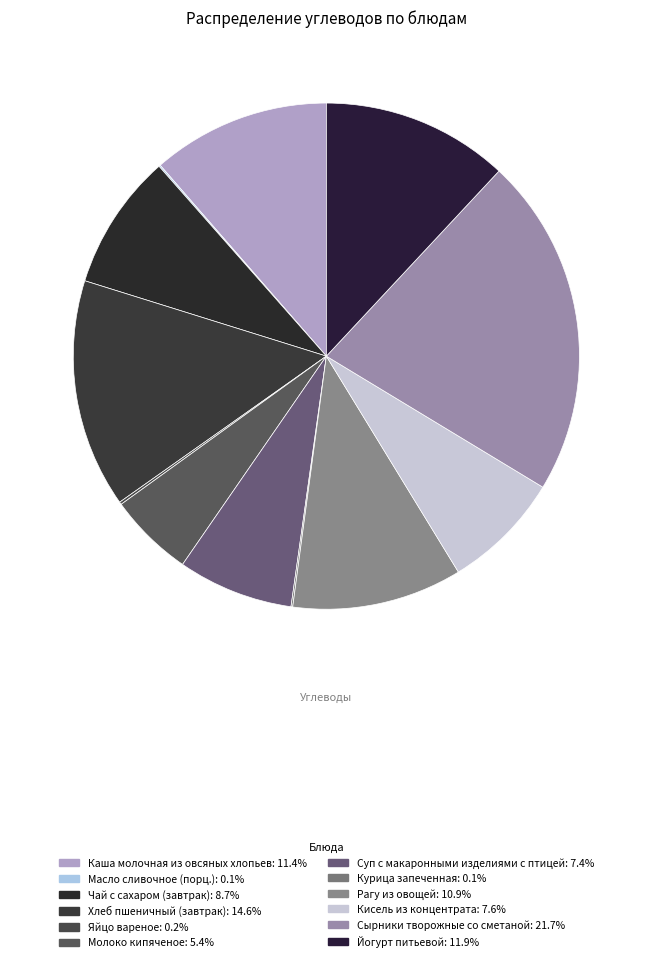

What is the total percentage of Яйцо вареное and Суп с макаронными изделиями с птицей?

7.5%